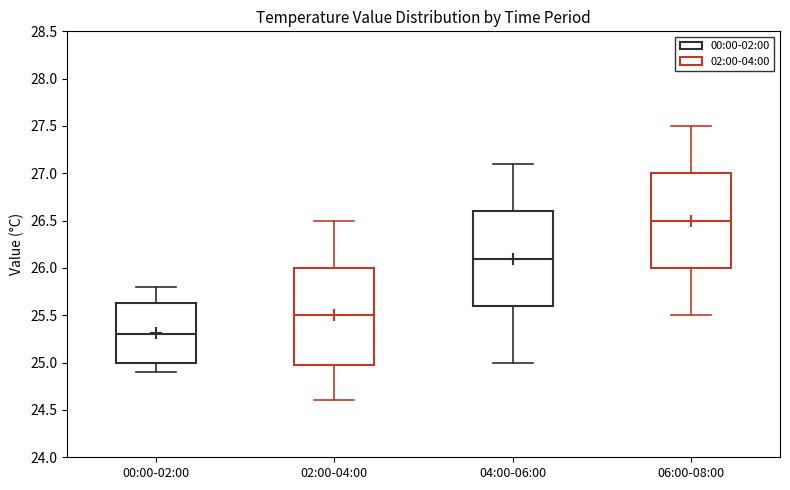

Reading left to right, transcribe this box plot: for each box, give where its median line is, the range the box spans, and where its two whiskers end, as read against the y-axis. The values are not printed on the chart, so give them approximately, as read against the axis.

00:00-02:00: median 25.30, box 25.00 to 25.65, whiskers 24.90 to 25.80
02:00-04:00: median 25.50, box 25.00 to 26.00, whiskers 24.60 to 26.50
04:00-06:00: median 26.10, box 25.60 to 26.60, whiskers 25.00 to 27.10
06:00-08:00: median 26.50, box 26.00 to 27.00, whiskers 25.50 to 27.50